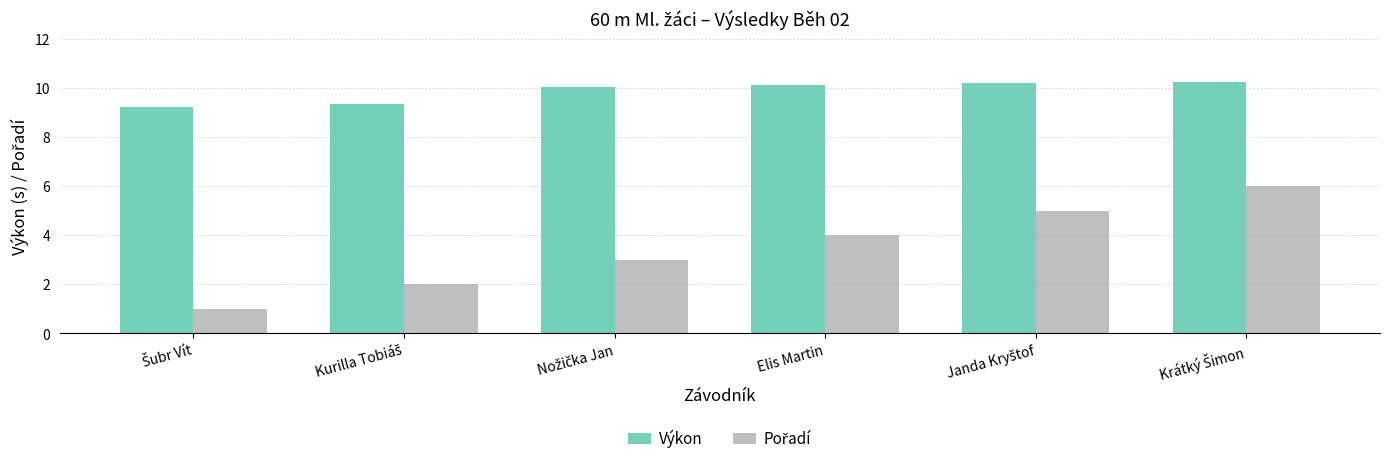

What is the average value of the Výkon series?

9.9